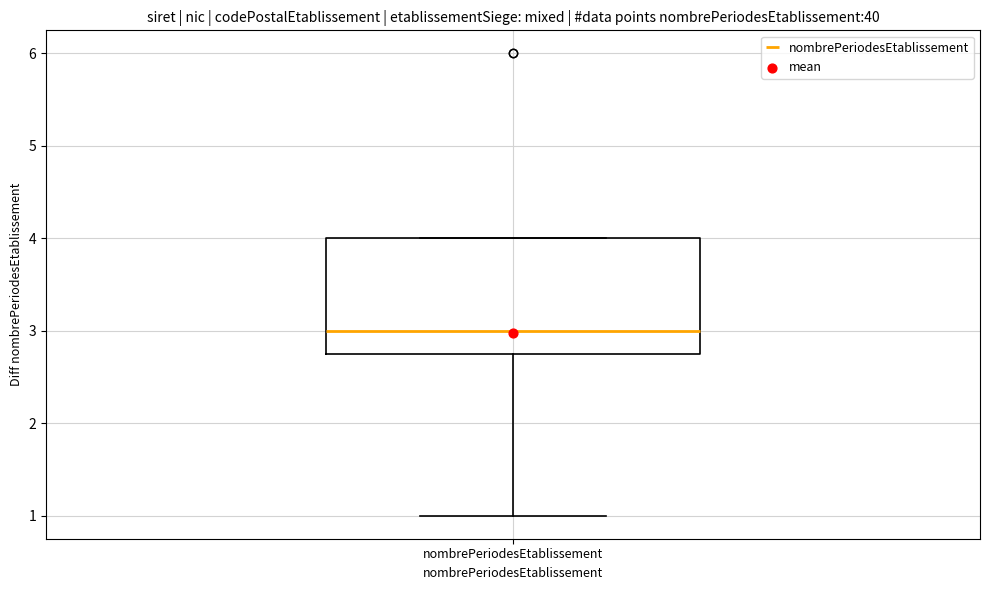

Where is the upper edge of the box for nombrePeriodesEtablissement on the y-axis? The values are not printed on the chart, so give them approximately, as read against the axis.

4.0